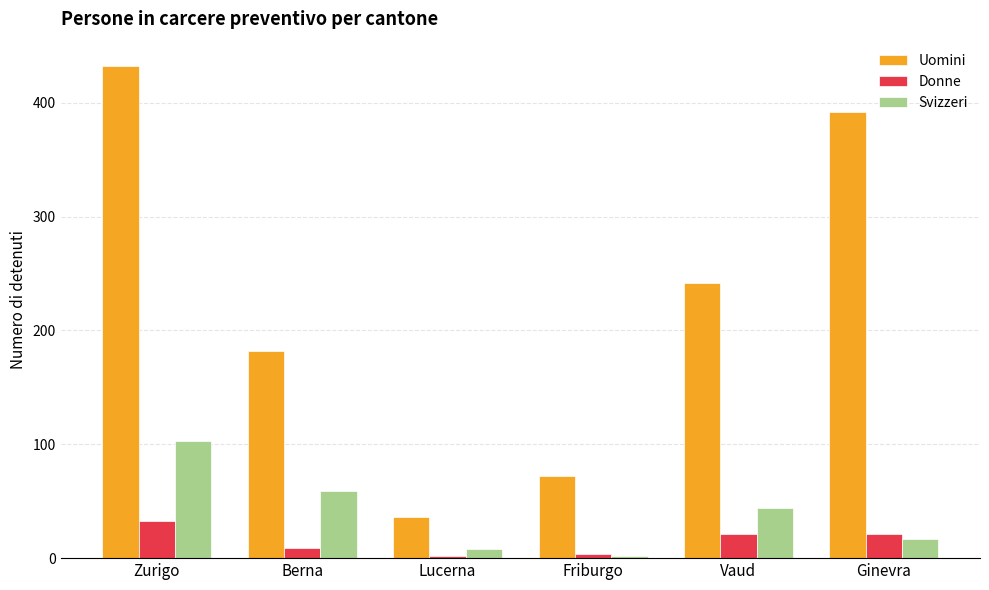

At how many categories does at least one series exceed 414?

1